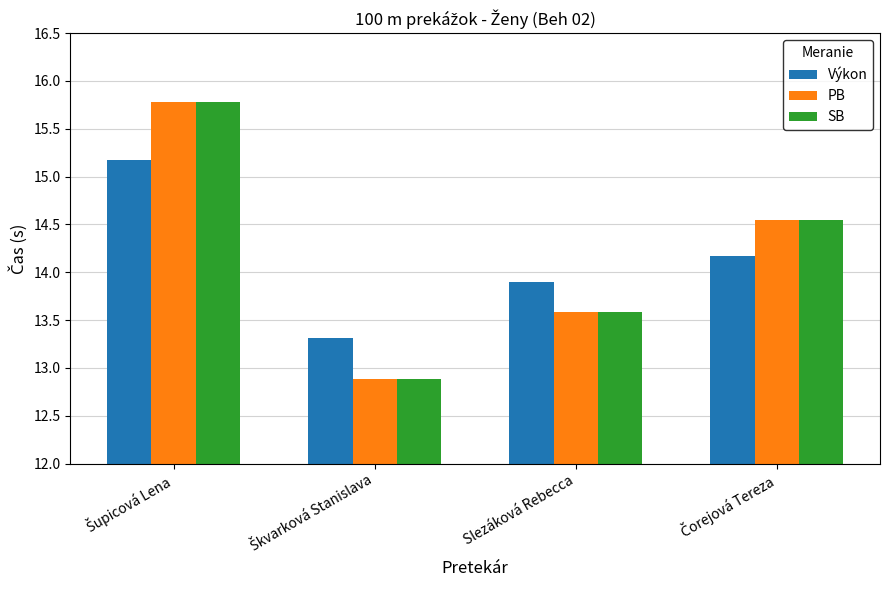

At how many categories does at least one series exceed 13?

4